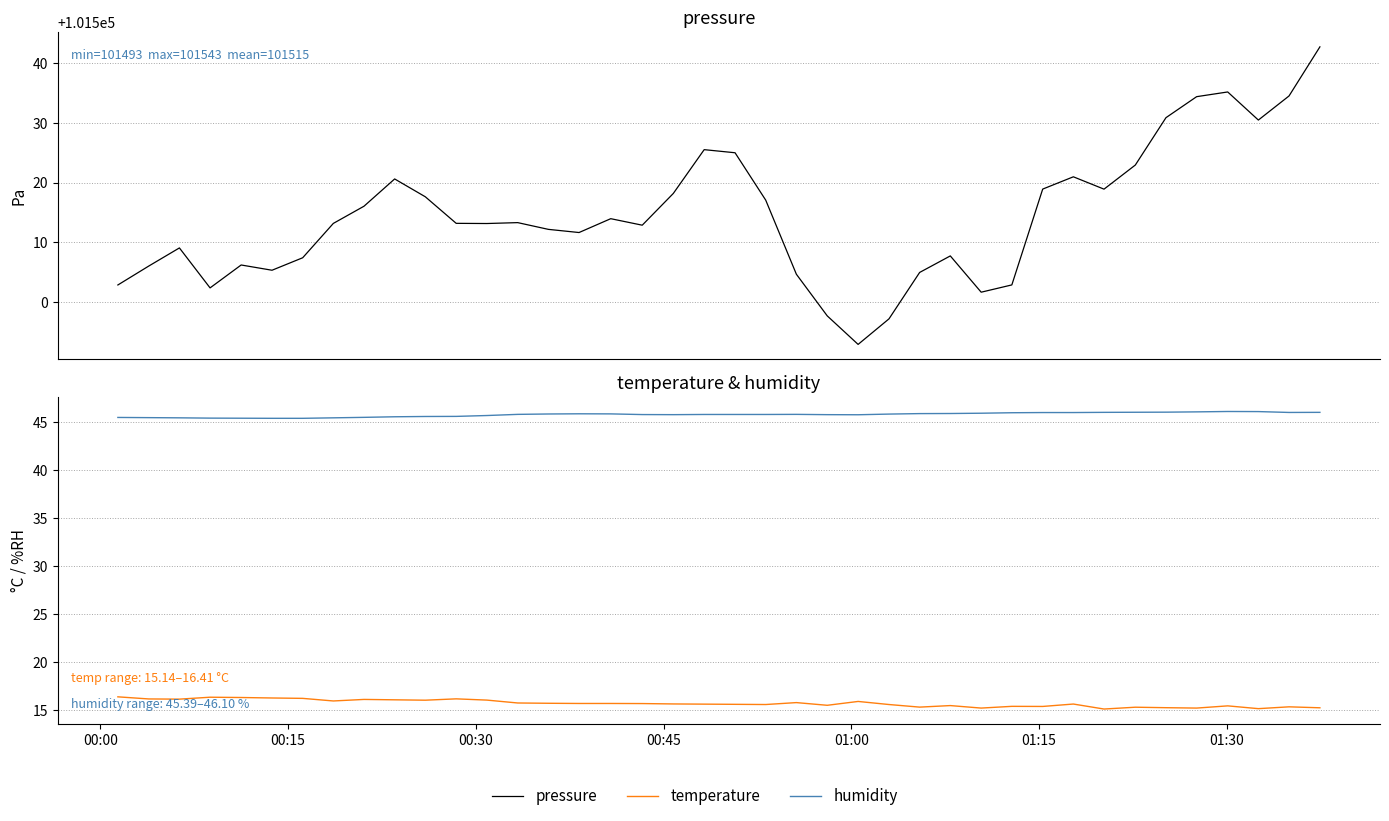

In humidity, how many points are higher than both neighbors (excluding endpoints)?

3